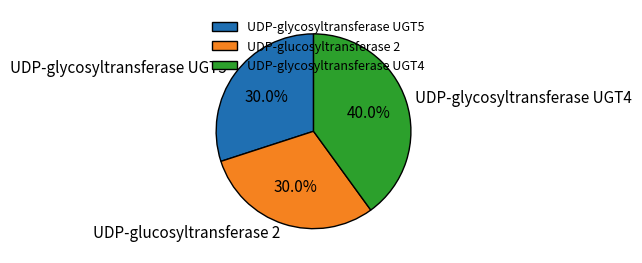

Which has a higher value, UDP-glycosyltransferase UGT4 or UDP-glycosyltransferase UGT5?

UDP-glycosyltransferase UGT4